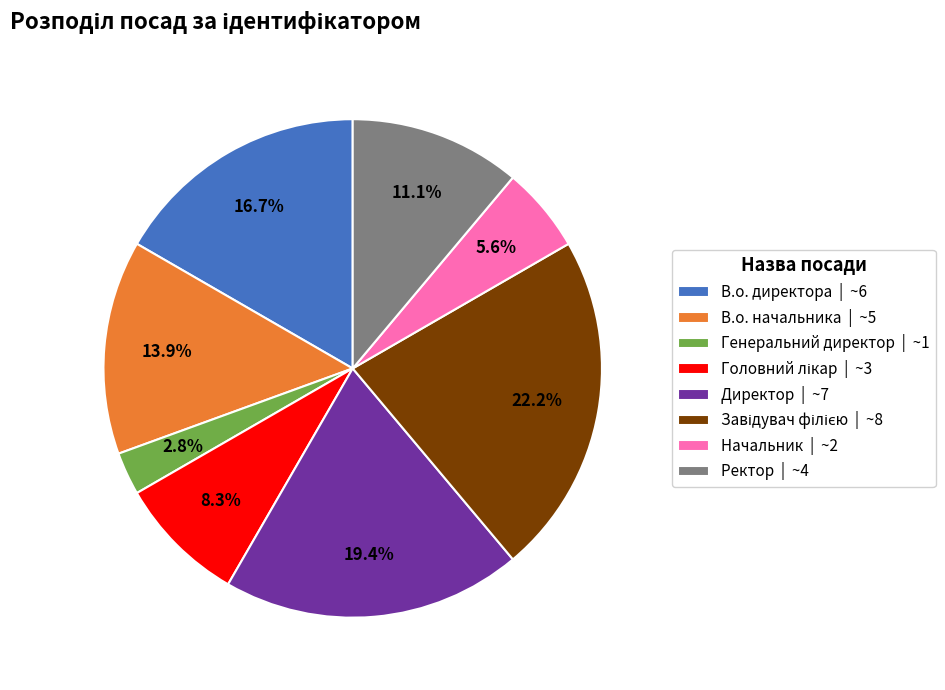

To the nearest percent, what is the difference between the largest and smallest slice percentages?

19%